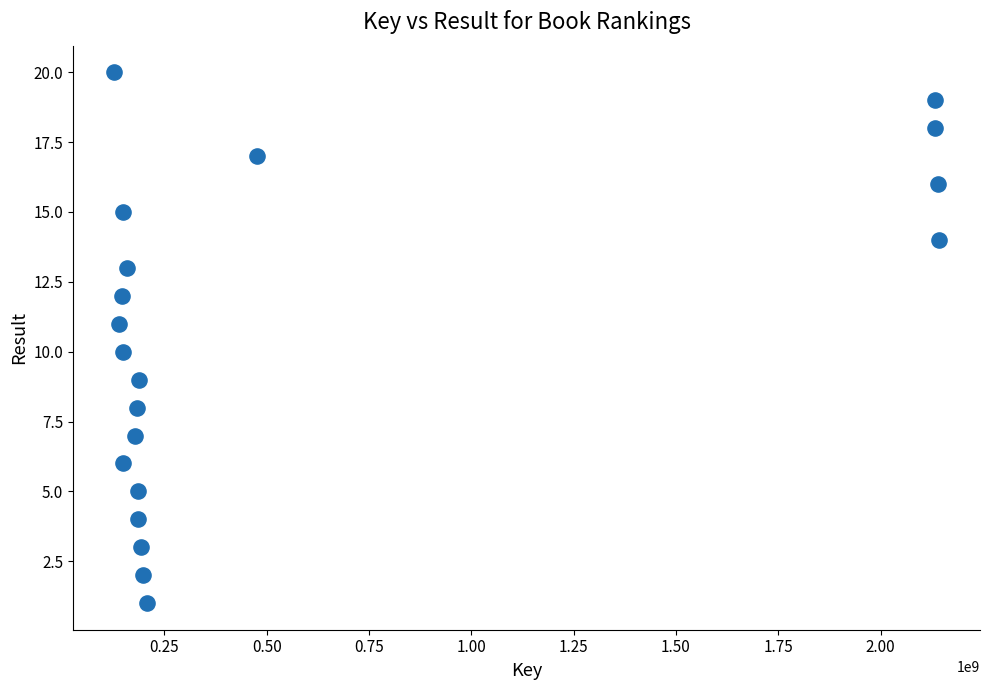

What is the range of Y values (max minus min)?

19